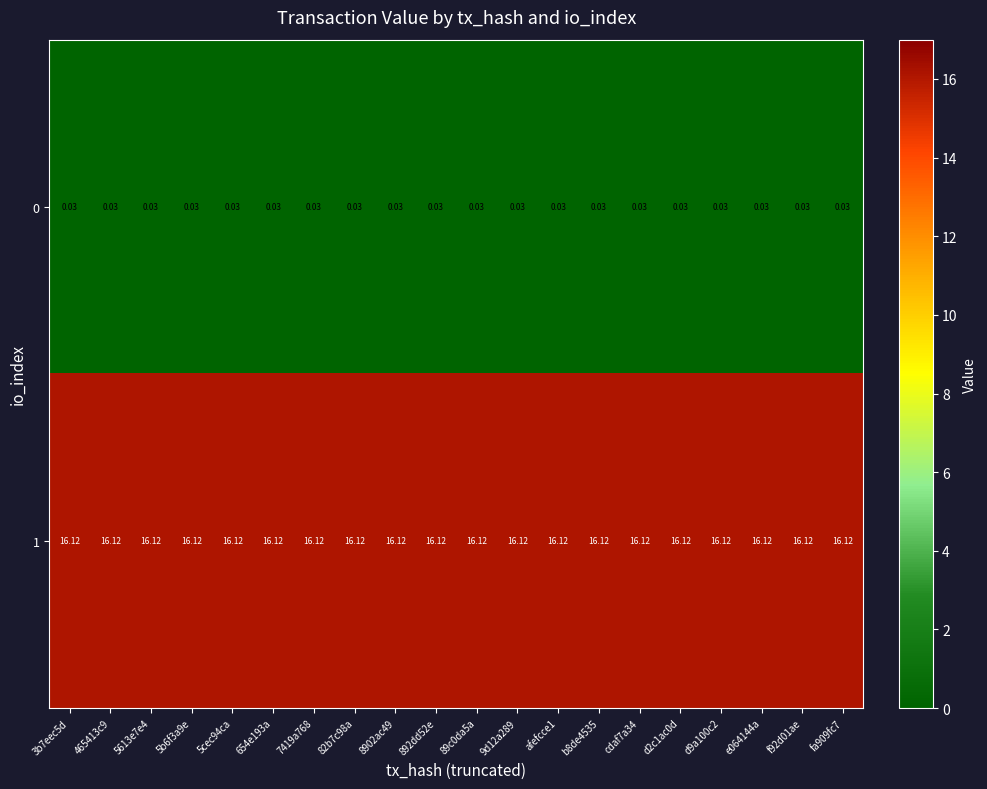

How many series are shown in this chart?

2